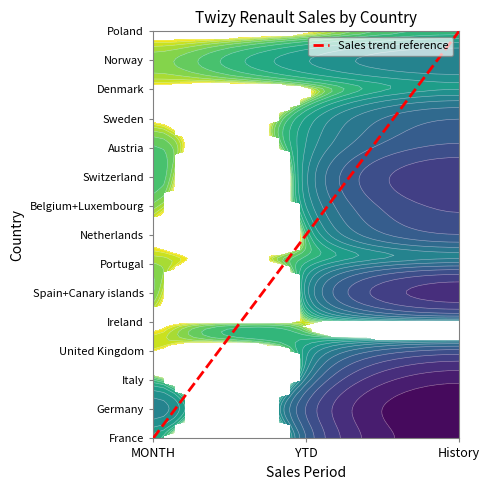

What is the difference between the maximum and minimum values?

14